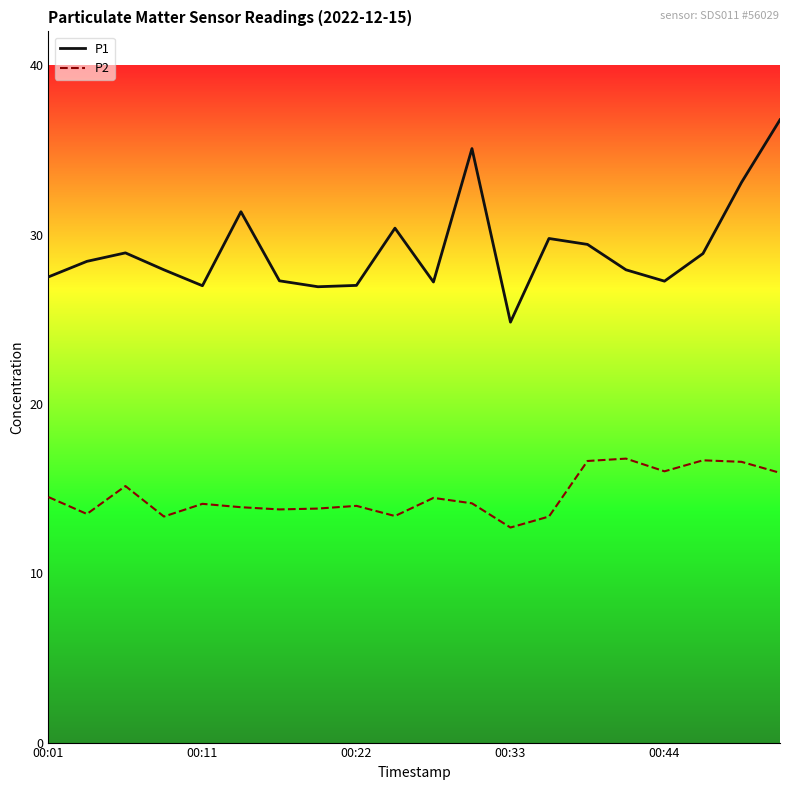

What is the smallest value displayed?

12.7